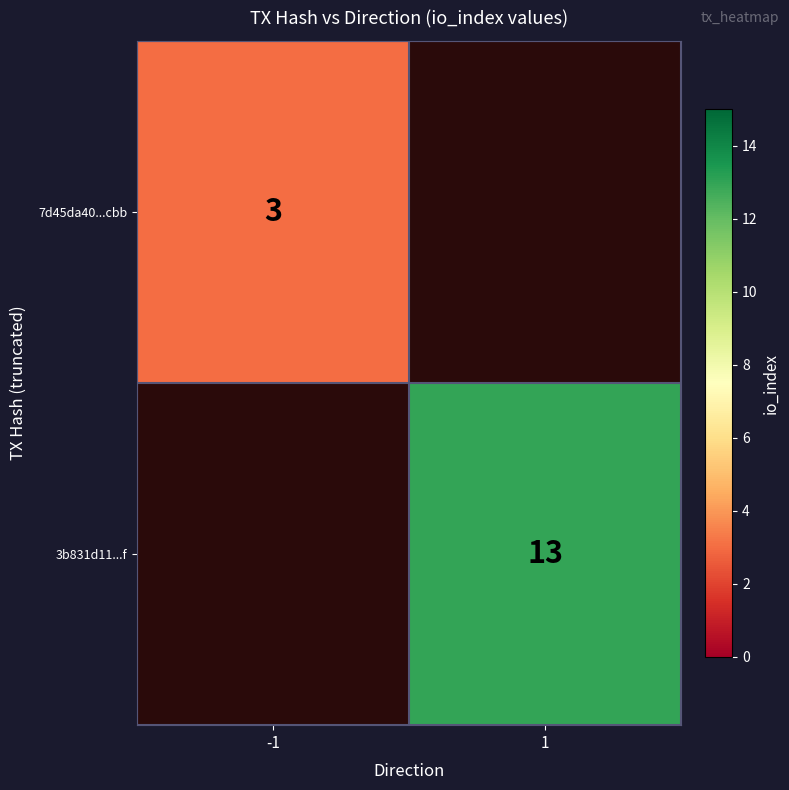

At which category does the chart reach its minimum across all series?

-1